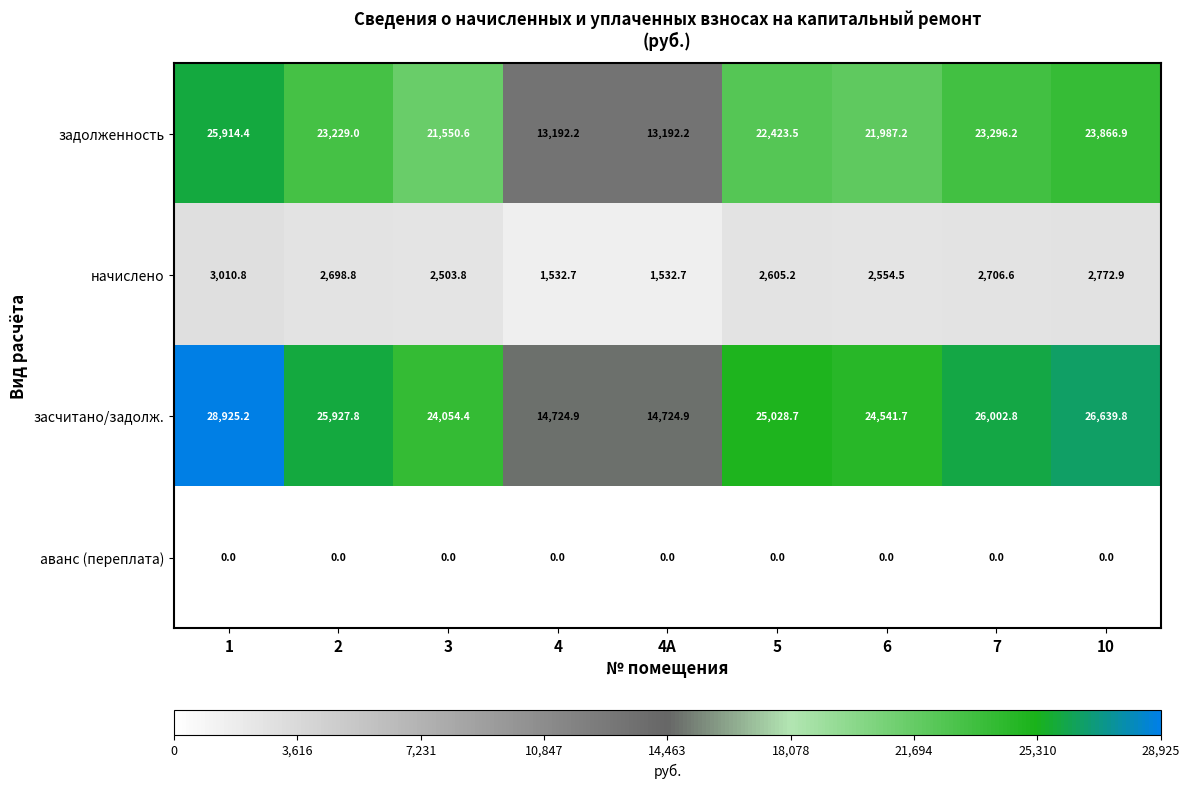

At which category is the sum across all series the highest?

1